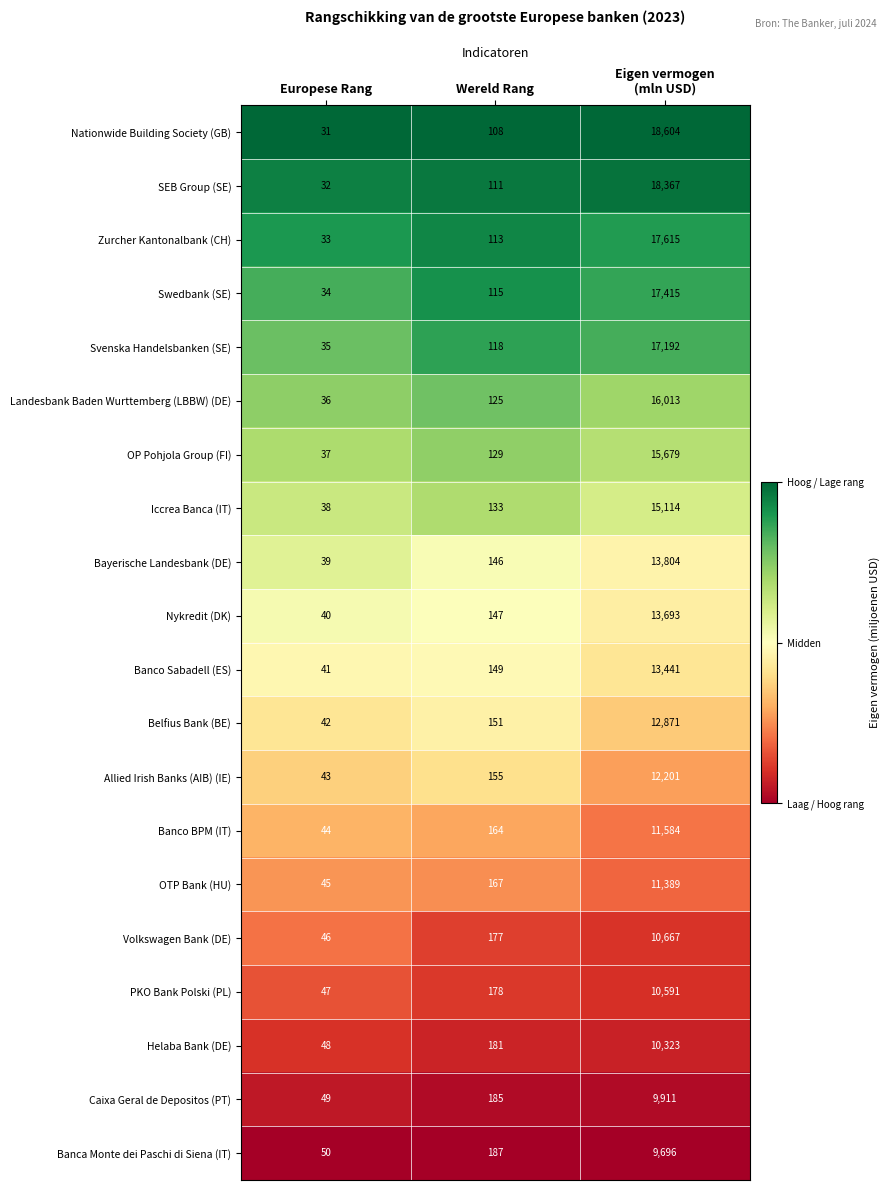

What is the greatest value displayed?

18604